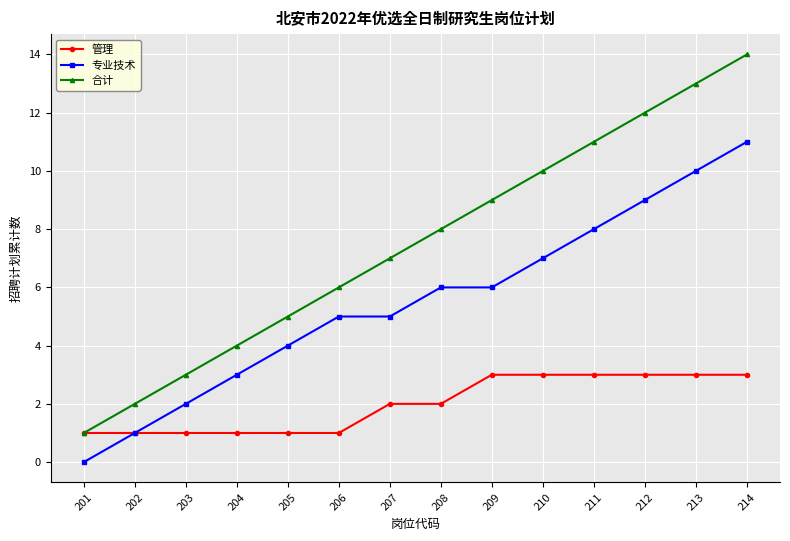

Is the value of 管理 at 210 greater than the value of 合计 at 212?

No